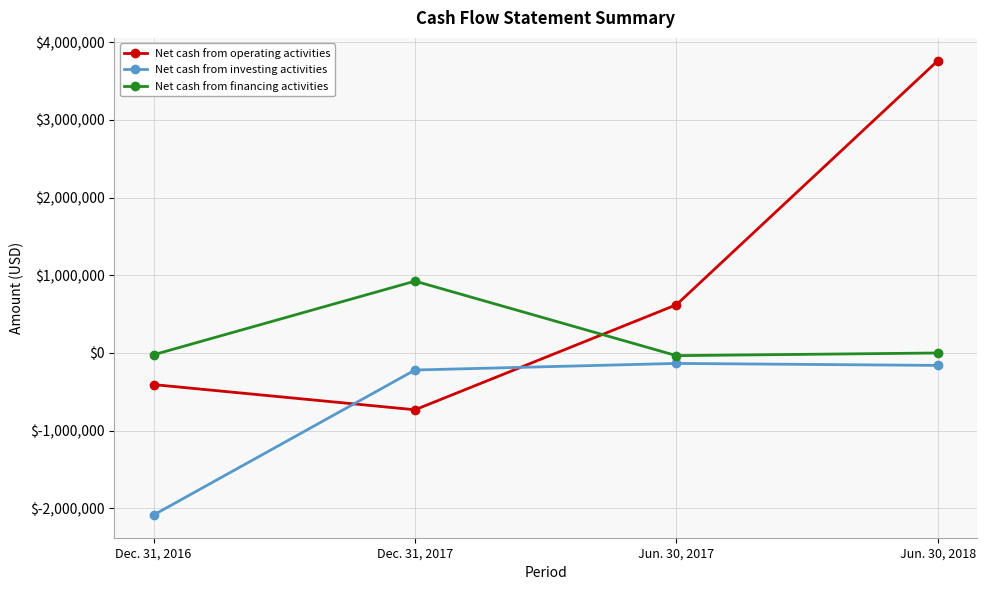

Between Dec. 31, 2016 and Jun. 30, 2017, which series saw the biggest shift?

Net cash from investing activities